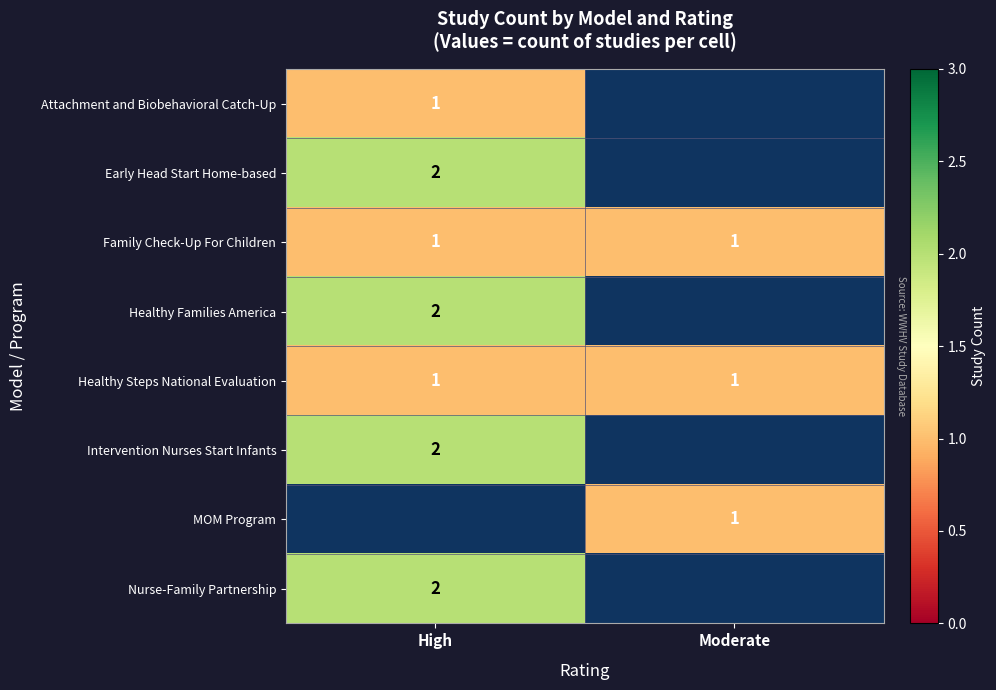

Is it true that Healthy Families America equals 2 at High?

True